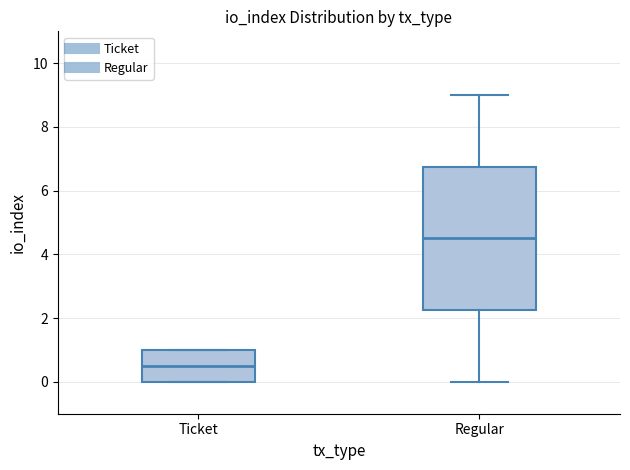

Which box is the tallest, from its lower edge to its upper edge?

Regular